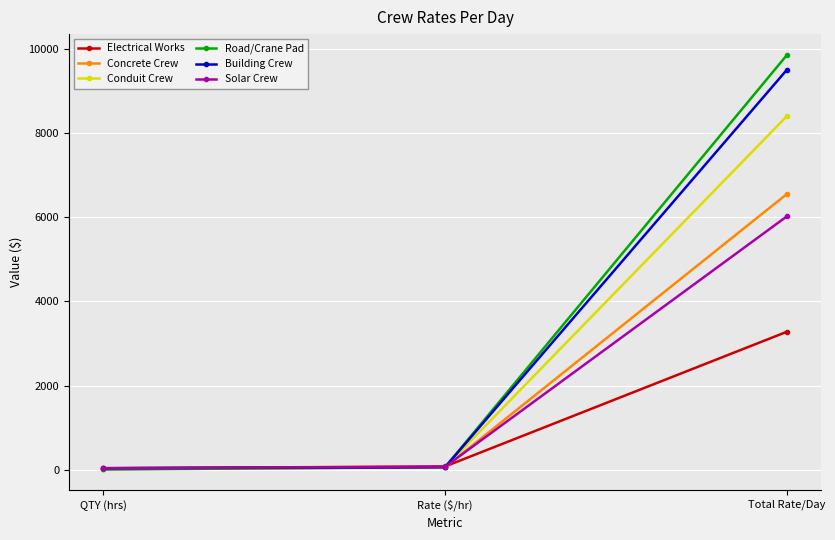

What is the total value across all series at Total Rate/Day?

43600